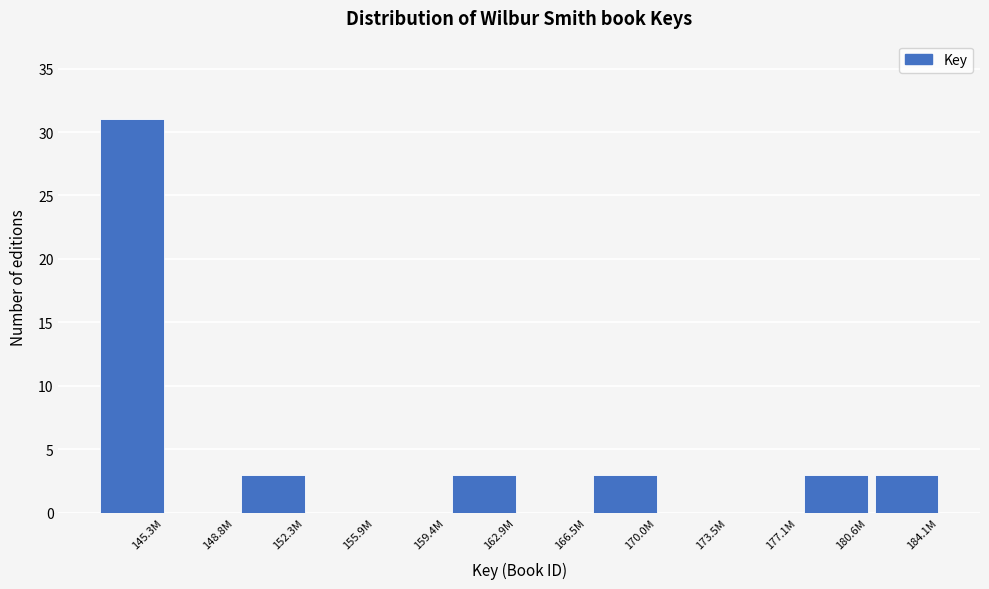

Which category has the highest value across all series?

145.3M